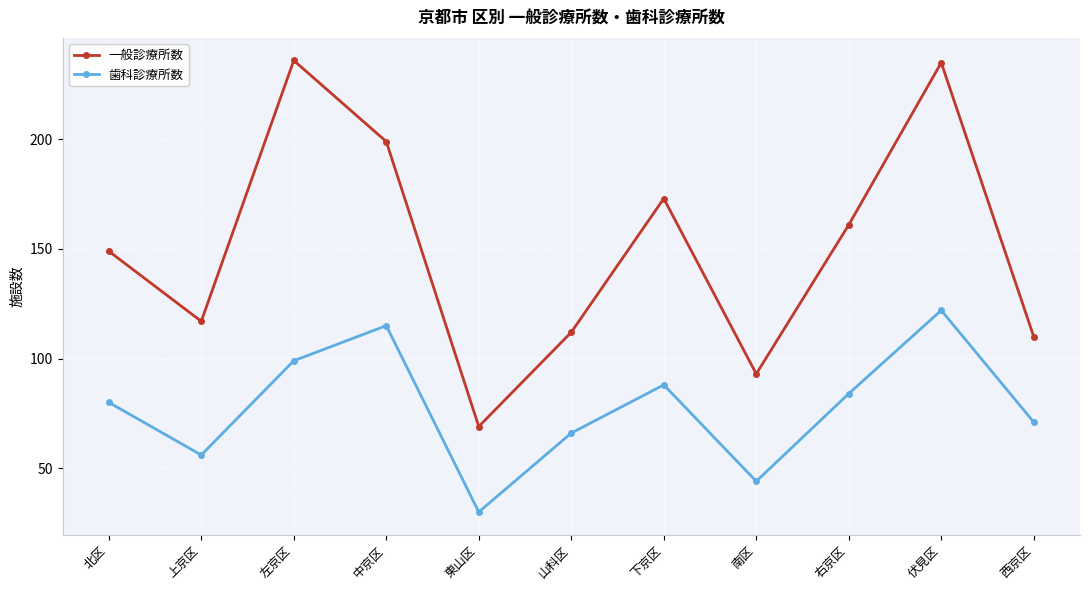

At which category is the sum across all series the highest?

伏見区